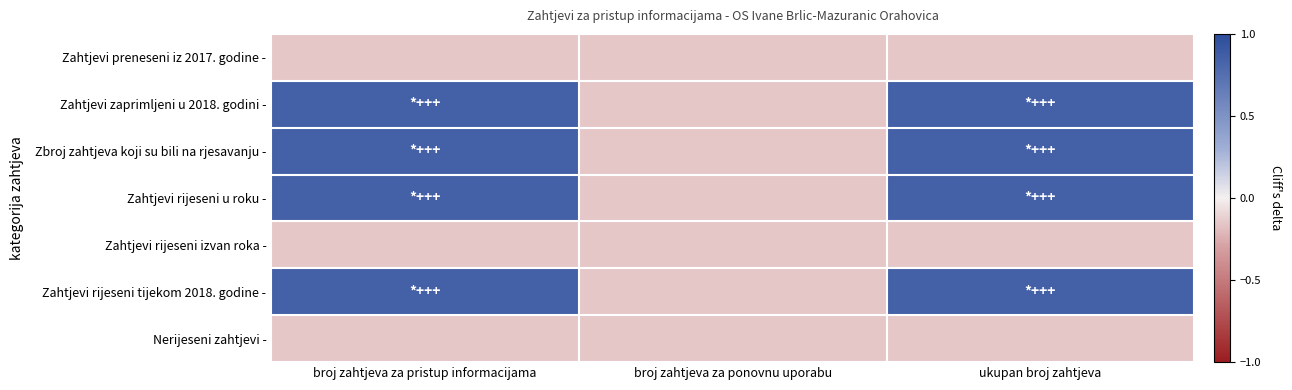

Reading right to left, transcribe all the data shown in this chart.

Zahtjevi preneseni iz 2017. godine -: ukupan broj zahtjeva=-0.1	broj zahtjeva za ponovnu uporabu=-0.1	broj zahtjeva za pristup informacijama=-0.1
Zahtjevi zaprimljeni u 2018. godini -: ukupan broj zahtjeva=0.8	broj zahtjeva za ponovnu uporabu=-0.1	broj zahtjeva za pristup informacijama=0.8
Zbroj zahtjeva koji su bili na rjesavanju -: ukupan broj zahtjeva=0.8	broj zahtjeva za ponovnu uporabu=-0.1	broj zahtjeva za pristup informacijama=0.8
Zahtjevi rijeseni u roku -: ukupan broj zahtjeva=0.8	broj zahtjeva za ponovnu uporabu=-0.1	broj zahtjeva za pristup informacijama=0.8
Zahtjevi rijeseni izvan roka -: ukupan broj zahtjeva=-0.1	broj zahtjeva za ponovnu uporabu=-0.1	broj zahtjeva za pristup informacijama=-0.1
Zahtjevi rijeseni tijekom 2018. godine -: ukupan broj zahtjeva=0.8	broj zahtjeva za ponovnu uporabu=-0.1	broj zahtjeva za pristup informacijama=0.8
Nerijeseni zahtjevi -: ukupan broj zahtjeva=-0.1	broj zahtjeva za ponovnu uporabu=-0.1	broj zahtjeva za pristup informacijama=-0.1